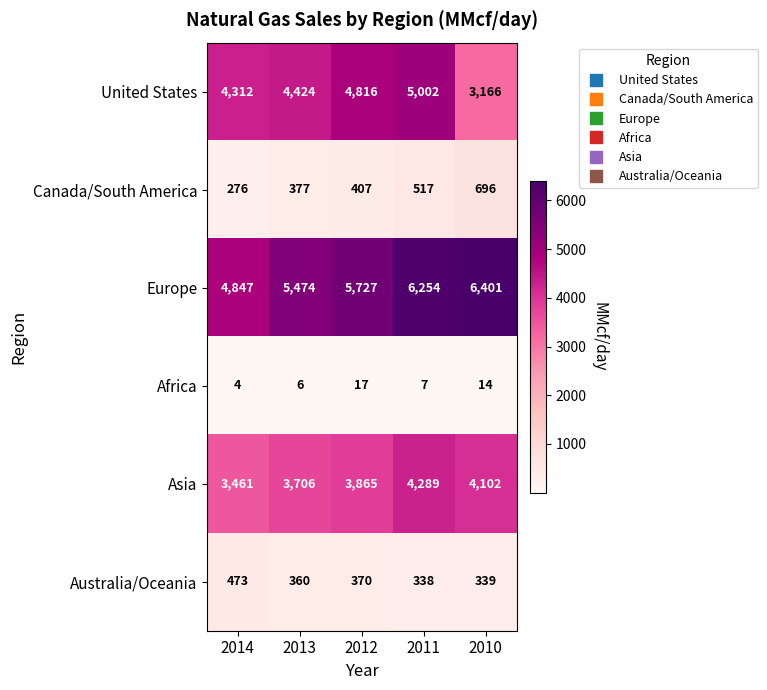

At which category does the chart reach its peak across all series?

2010